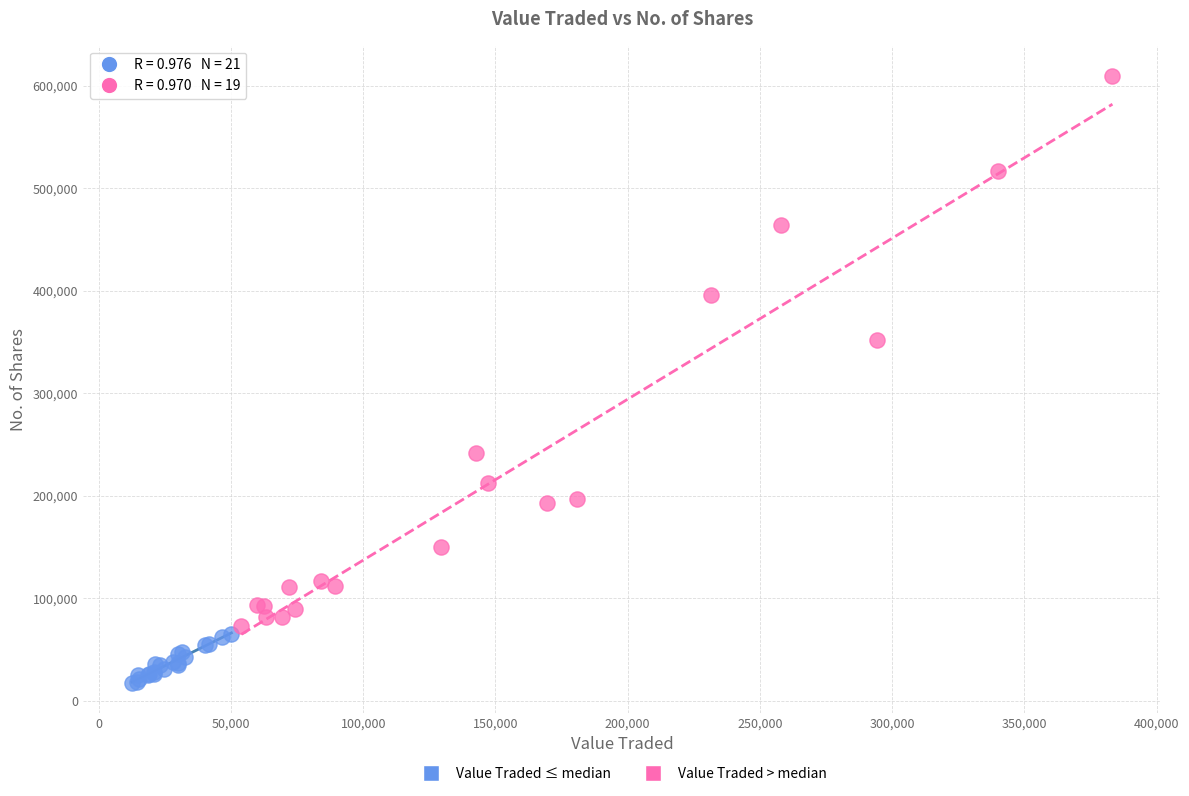

Which series has the largest Y range (max minus min)?

Value Traded > median